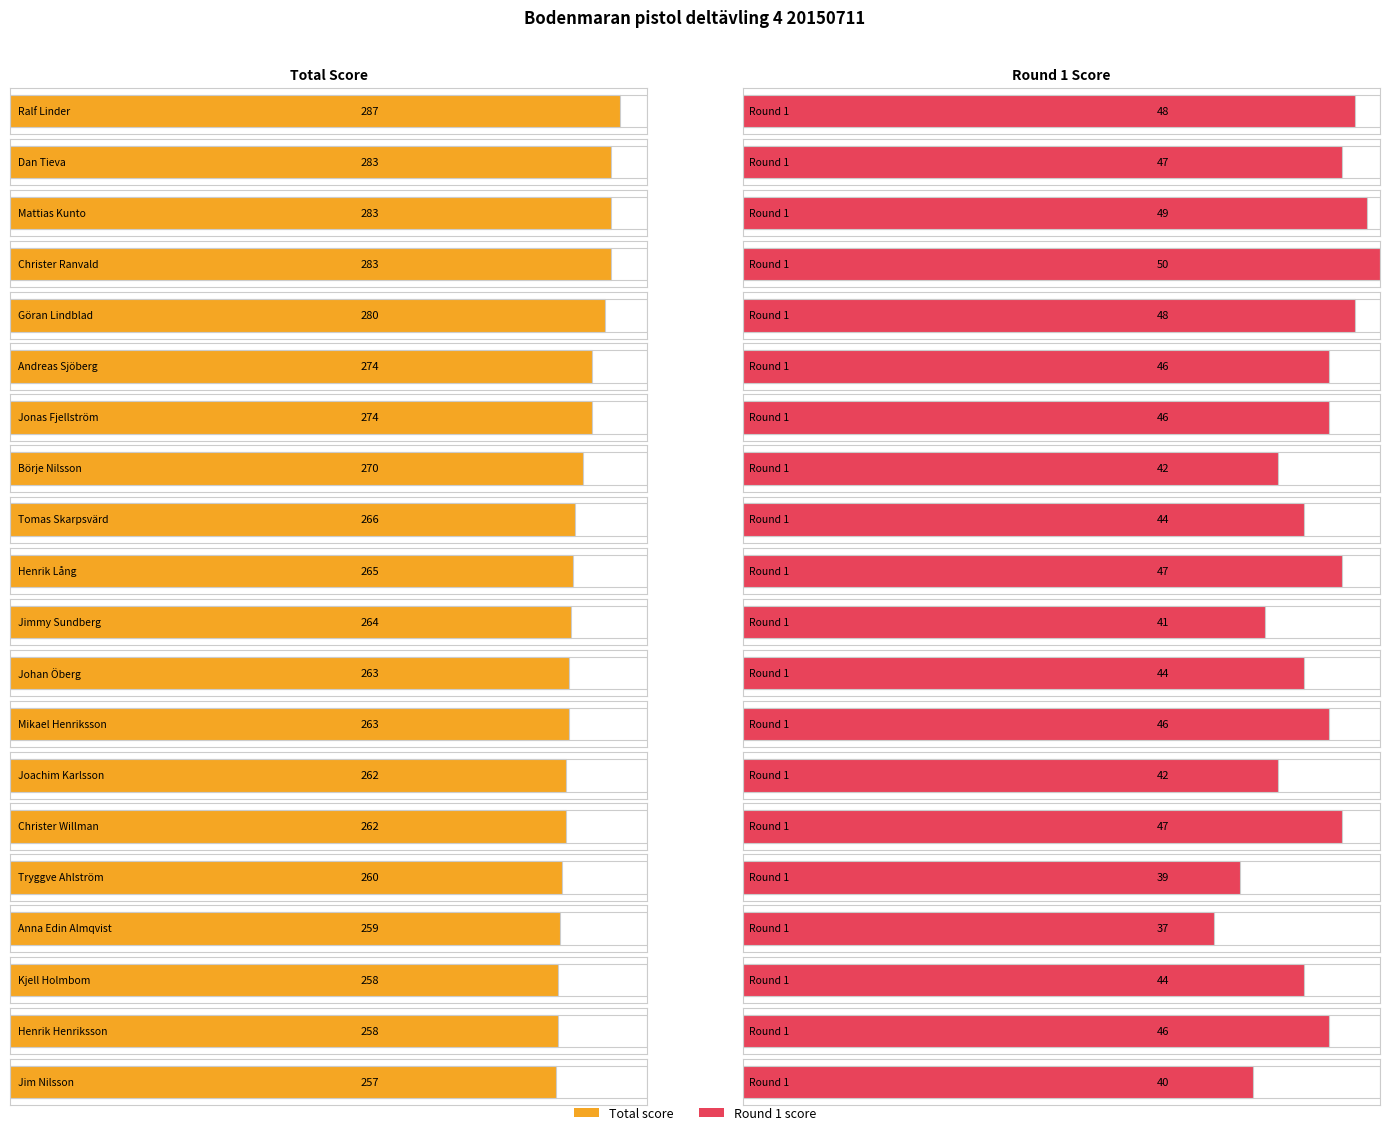

Rank the series by their average value, from highest to lowest.

summa, round1